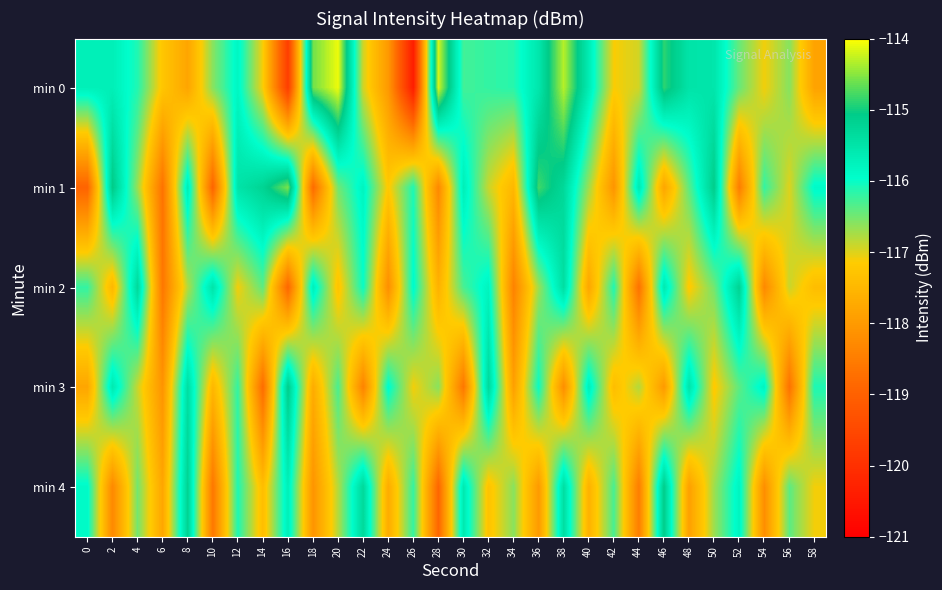

Reading right to left, what are all the values shown in this chart?

min 0: 58=-117.9	56=-116.6	54=-117.1	52=-116.4	50=-115.5	48=-115.5	46=-114.9	44=-116.9	42=-117.1	40=-115.6	38=-114.3	36=-115.5	34=-116.1	32=-116.2	30=-116.3	28=-114.2	26=-120.4	24=-118.0	22=-116.9	20=-114.1	18=-114.6	16=-119.7	14=-117.1	12=-115.8	10=-116.6	8=-117.8	6=-117.3	4=-116.1	2=-115.7	0=-115.7
min 1: 58=-115.9	56=-117.0	54=-116.2	52=-118.5	50=-115.1	48=-116.4	46=-117.8	44=-115.6	42=-118.1	40=-116.7	38=-115.3	36=-114.8	34=-117.5	32=-116.9	30=-115.7	28=-118.3	26=-116.1	24=-117.2	22=-115.8	20=-116.5	18=-118.8	16=-114.6	14=-115.2	12=-115.5	10=-118.9	8=-115.7	6=-118.7	4=-116.7	2=-115.1	0=-118.9
min 2: 58=-117.4	56=-116.9	54=-118.3	52=-115.2	50=-116.5	48=-117.2	46=-115.6	44=-118.7	42=-116.1	40=-117.8	38=-115.4	36=-116.7	34=-118.4	32=-115.8	30=-116.3	28=-117.6	26=-115.9	24=-118.2	22=-116.0	20=-117.3	18=-115.7	16=-118.9	14=-116.4	12=-117.1	10=-115.5	8=-116.8	6=-118.6	4=-115.3	2=-117.5	0=-116.2
min 3: 58=-116.1	56=-118.7	54=-115.8	52=-116.4	50=-117.2	48=-115.5	46=-118.0	44=-116.8	42=-117.4	40=-115.7	38=-118.2	36=-116.0	34=-117.9	32=-115.3	30=-118.6	28=-116.6	26=-117.1	24=-115.9	22=-118.4	20=-116.3	18=-117.7	16=-115.1	14=-118.8	12=-116.2	10=-117.5	8=-115.4	6=-118.1	4=-116.9	2=-115.6	0=-117.8
min 4: 58=-117.1	56=-116.4	54=-118.2	52=-115.8	50=-116.7	48=-117.9	46=-115.1	44=-118.5	42=-116.3	40=-117.6	38=-115.4	36=-118.0	34=-116.6	32=-117.3	30=-115.6	28=-118.9	26=-116.2	24=-117.7	22=-115.3	20=-116.8	18=-118.1	16=-115.7	14=-117.4	12=-116.1	10=-118.6	8=-115.2	6=-117.8	4=-116.5	2=-118.3	0=-115.9